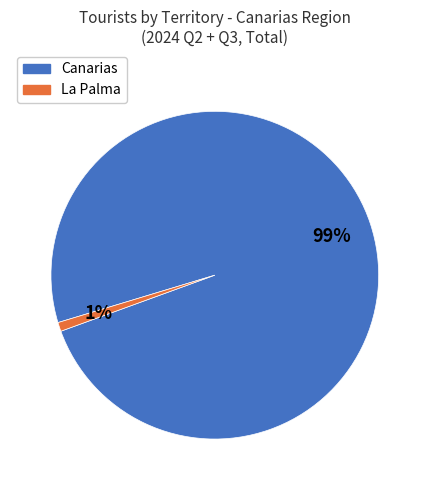

Do La Palma and Canarias together represent more than half of the pie?

Yes